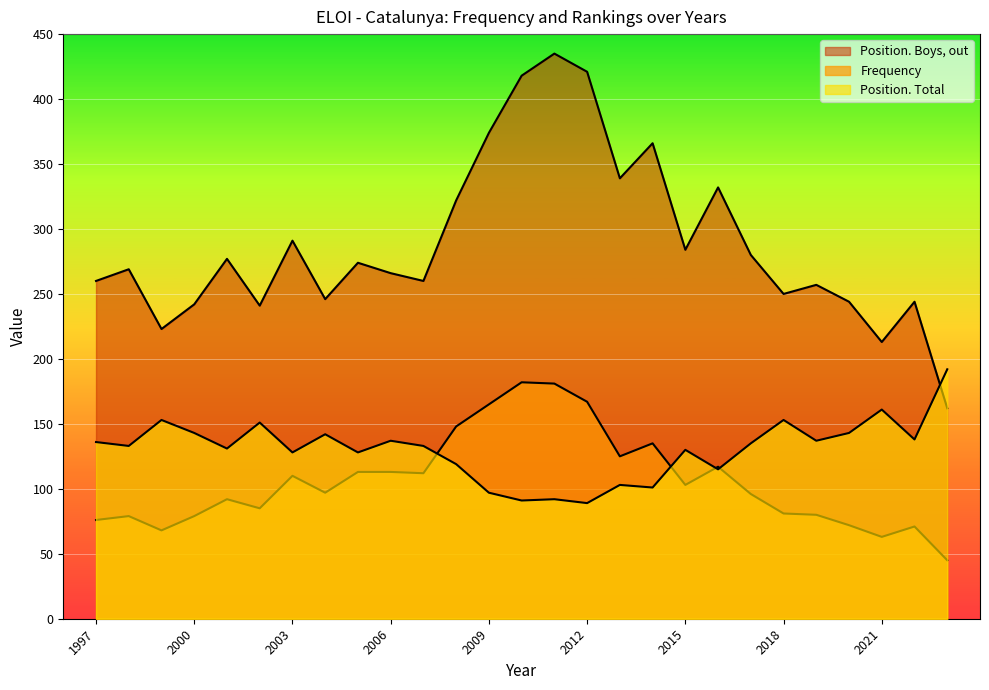

True or false: Frequency and Position. Total intersect in this chart.

True